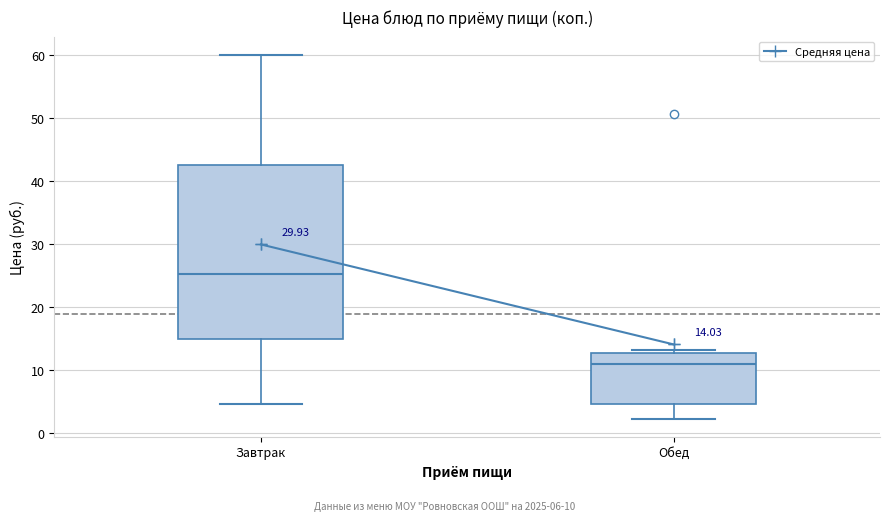

Which box's median line is the highest?

Завтрак